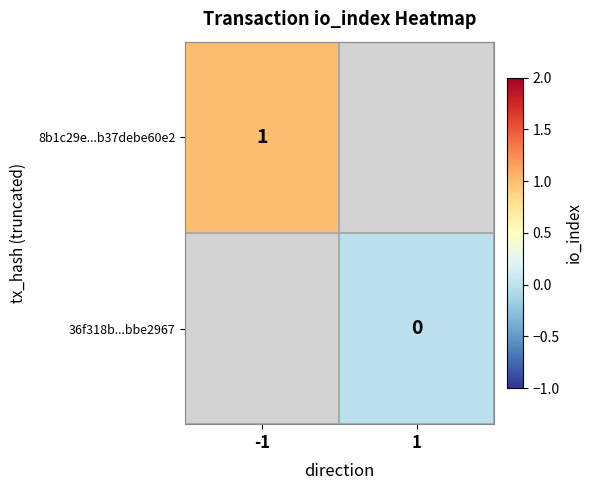

The value of 8b1c29e...b37debe60e2 at -1 is 1. True or false?

True